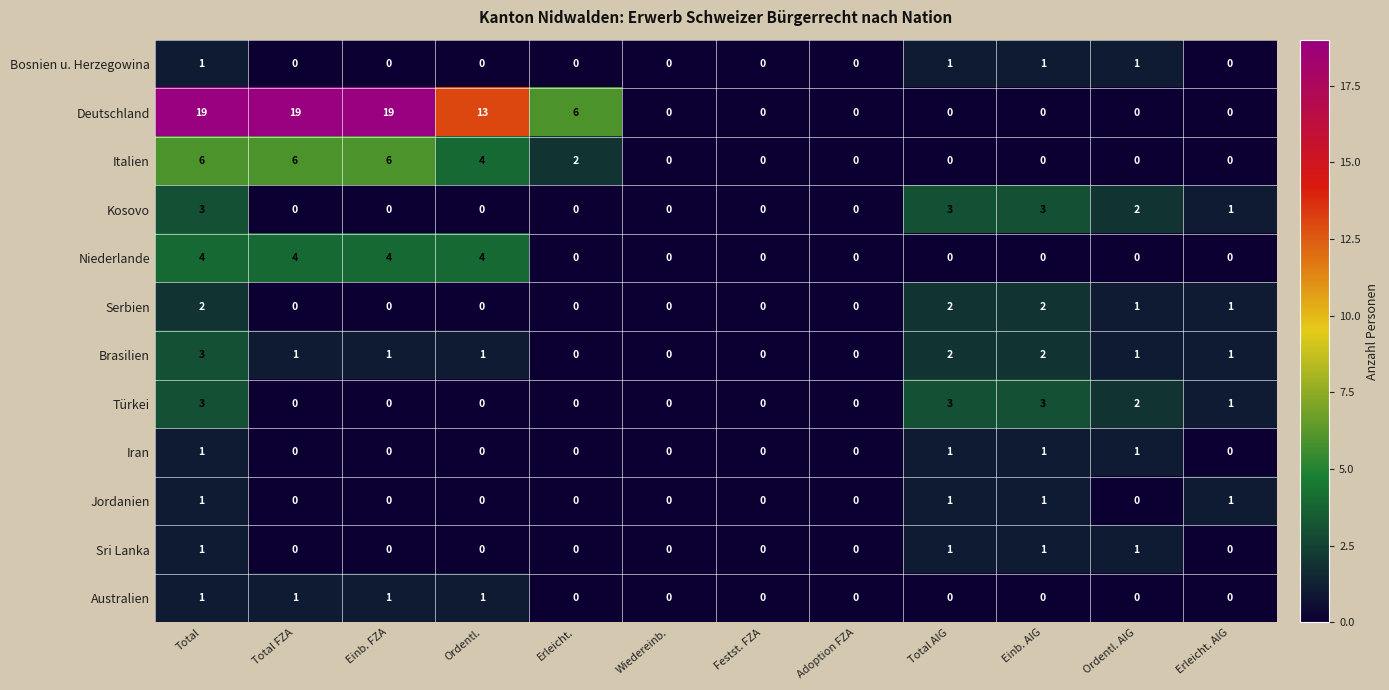

Which series has the largest range (max minus min)?

Deutschland